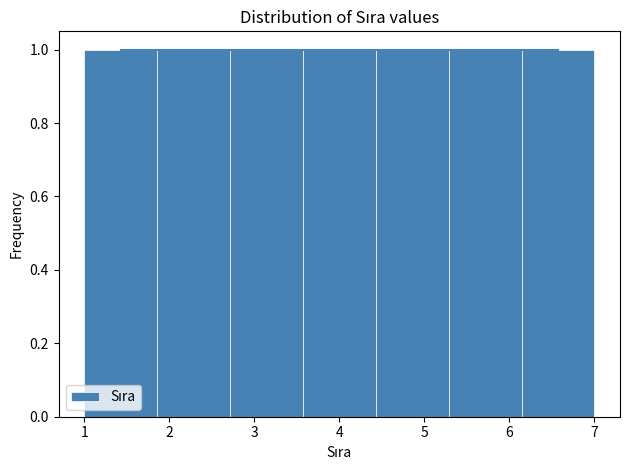

How tall is the bar that spans 6.1 to 7.0 on the x-axis? Neither the bar edges nor the heights are printed on the chart, so give them approximately, as read against the axes.

1